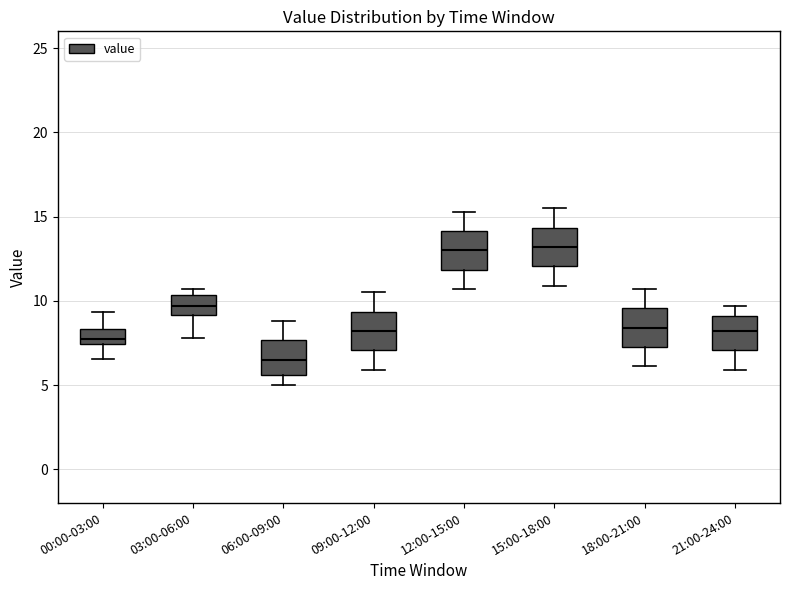

Reading left to right, transcribe this box plot: for each box, give where its median line is, the range the box spans, and where its two whiskers end, as read against the y-axis. The values are not printed on the chart, so give them approximately, as read against the axis.

00:00-03:00: median 7.5 (just above the box's lower edge), box 7.5 to 8.5, whiskers 6.5 to 9.5
03:00-06:00: median 9.5, box 9.0 to 10.5, whiskers 8.0 to 10.5 (just above the box's upper edge)
06:00-09:00: median 6.5, box 5.5 to 7.5, whiskers 5.0 to 9.0
09:00-12:00: median 8.0, box 7.0 to 9.5, whiskers 6.0 to 10.5
12:00-15:00: median 13.0, box 12.0 to 14.0, whiskers 10.5 to 15.5
15:00-18:00: median 13.0, box 12.0 to 14.5, whiskers 11.0 to 15.5
18:00-21:00: median 8.5, box 7.5 to 9.5, whiskers 6.0 to 10.5
21:00-24:00: median 8.0, box 7.0 to 9.0, whiskers 6.0 to 9.5